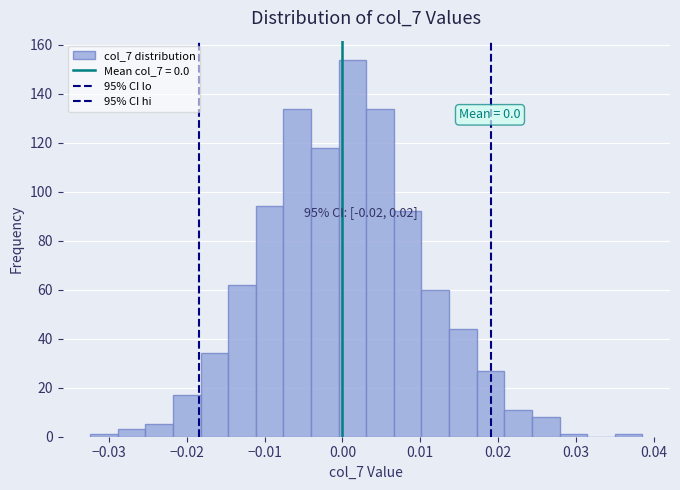

Read against the x-axis, roughly where is the centre of the tallest bar?

0.001